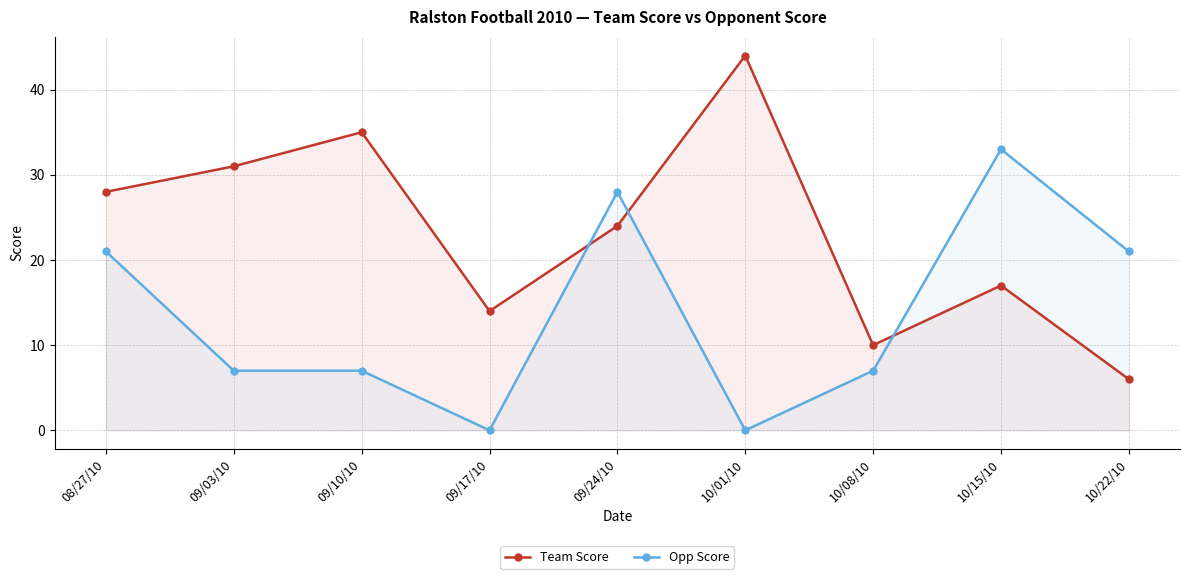

List the labels in order of Team Score value, smallest first.

10/22/10, 10/08/10, 09/17/10, 10/15/10, 09/24/10, 08/27/10, 09/03/10, 09/10/10, 10/01/10